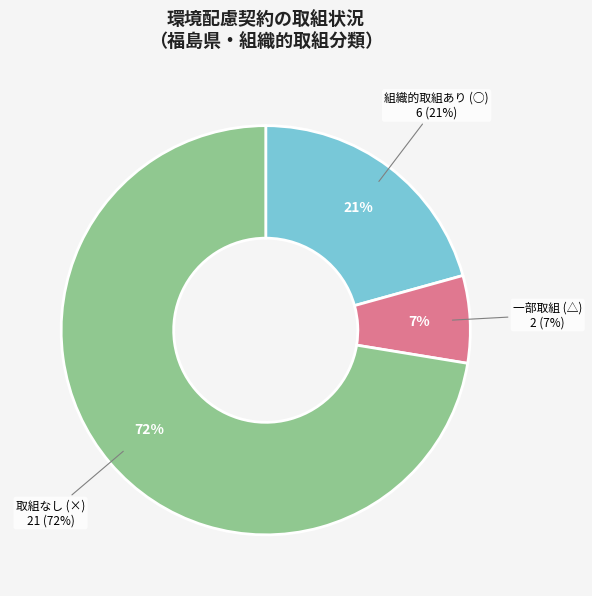

What portion of the pie excludes 喜多方市?

100.0%